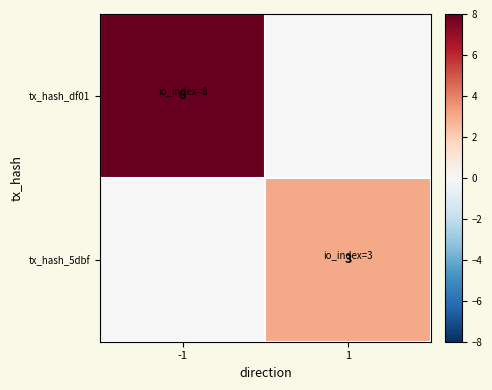

The value of tx_hash_df01 at -1 is 3. True or false?

False